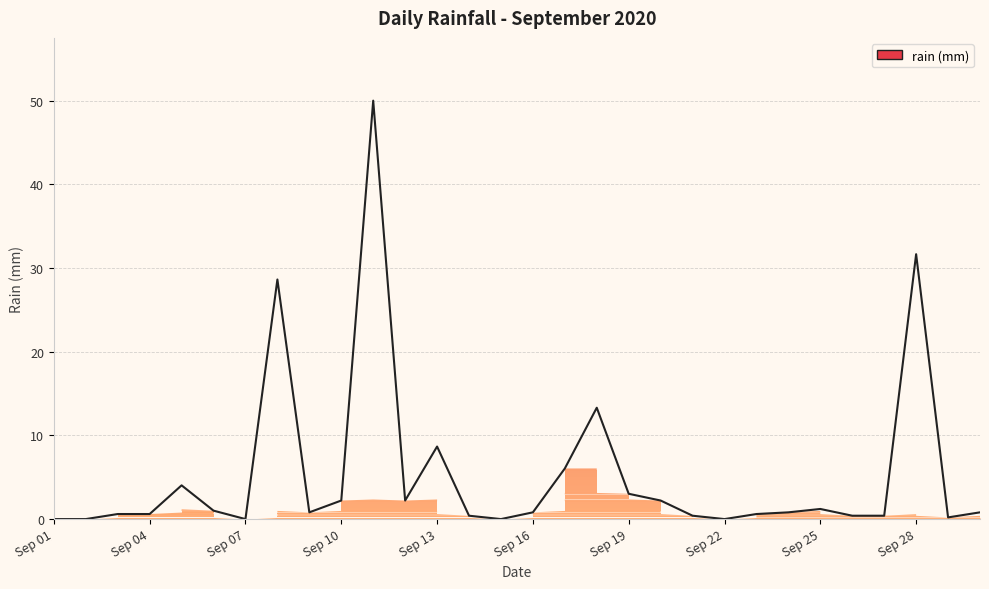

What is the difference between the maximum and minimum values?

49.6